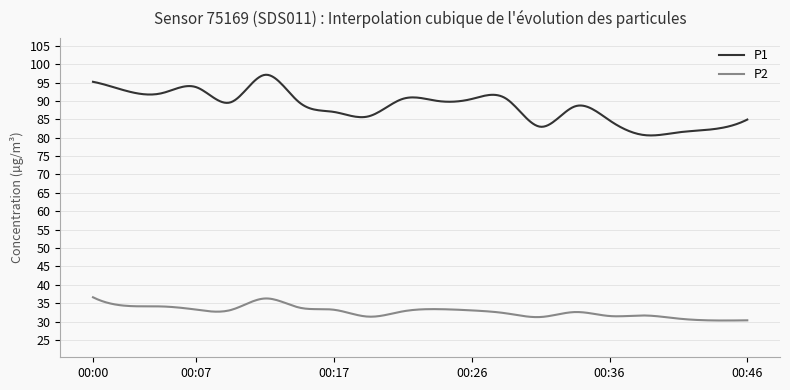

Which series has the widest spread of values?

P1